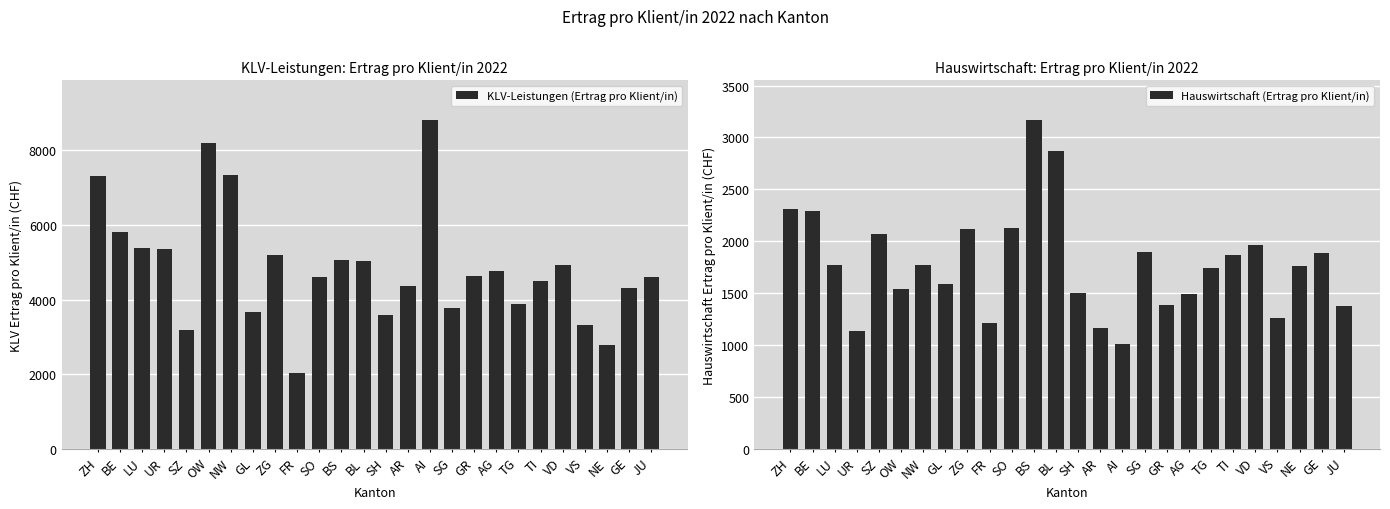

Is it true that Hauswirtschaft (Ertrag pro Klient/in) equals 3459.3 at SZ?

False